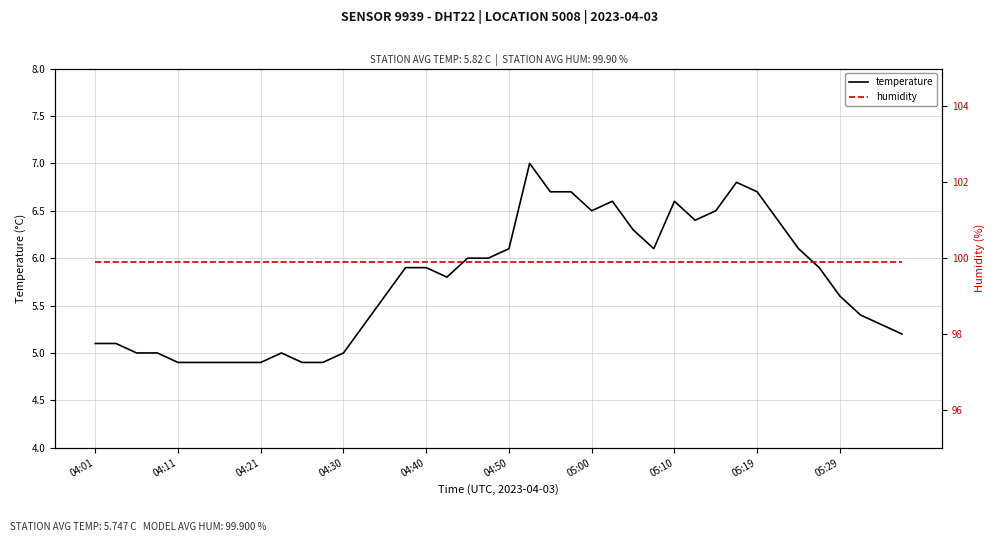

Read the temperature value at 35.

5.9